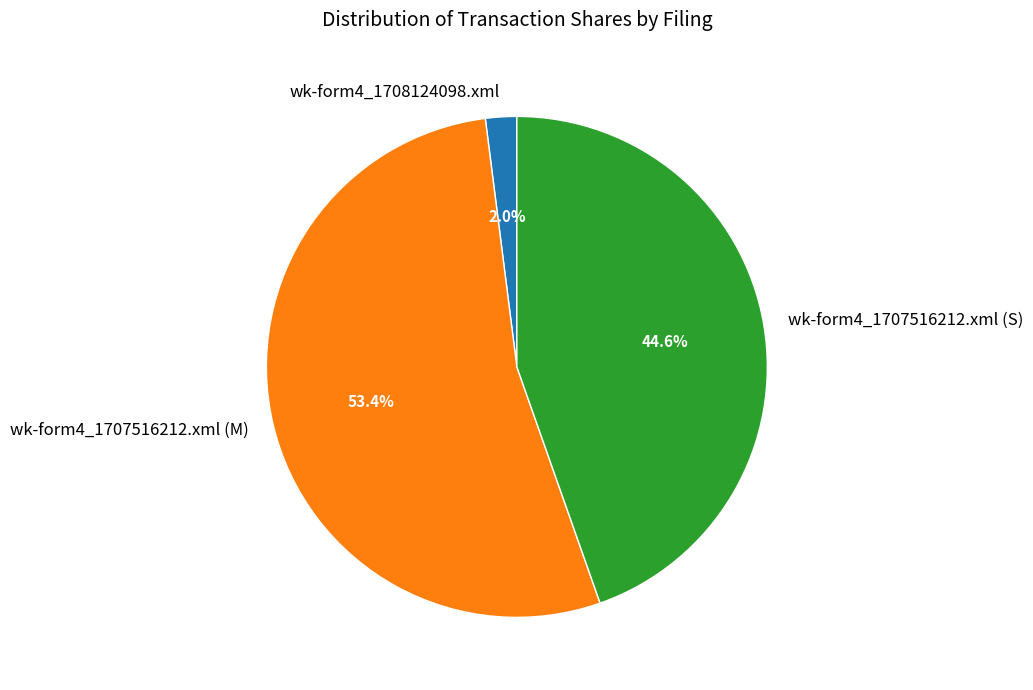

What percentage do wk-form4_1707516212.xml (M) and wk-form4_1708124098.xml together represent?

55.4%